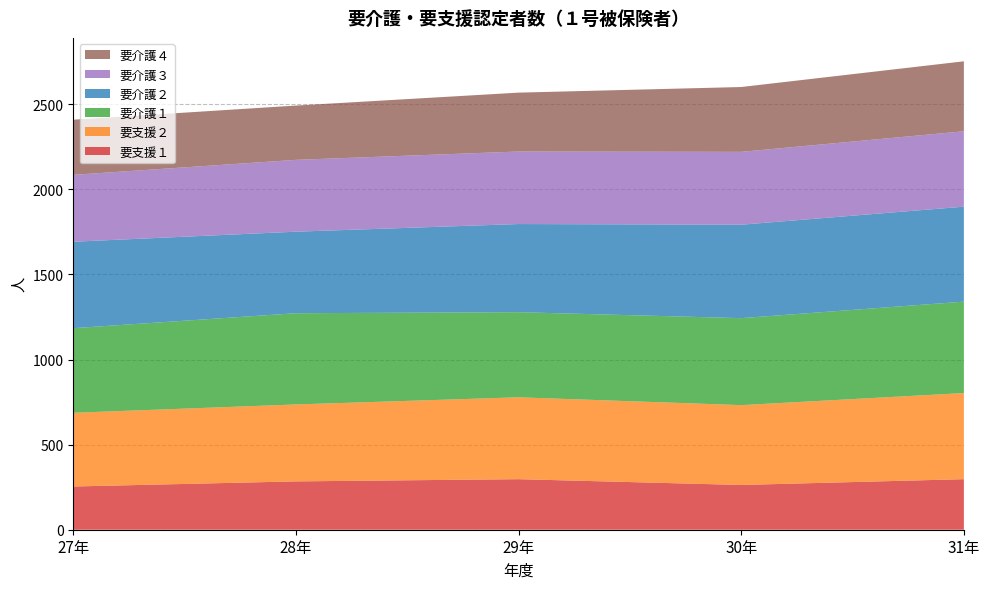

Reading right to left, list all the values displayed in this chart.

要支援１: 297	263	297	284	254
要支援２: 506	469	481	452	433
要介護１: 537	511	500	536	497
要介護２: 558	549	518	479	508
要介護３: 443	428	426	422	393
要介護４: 411	381	346	319	324